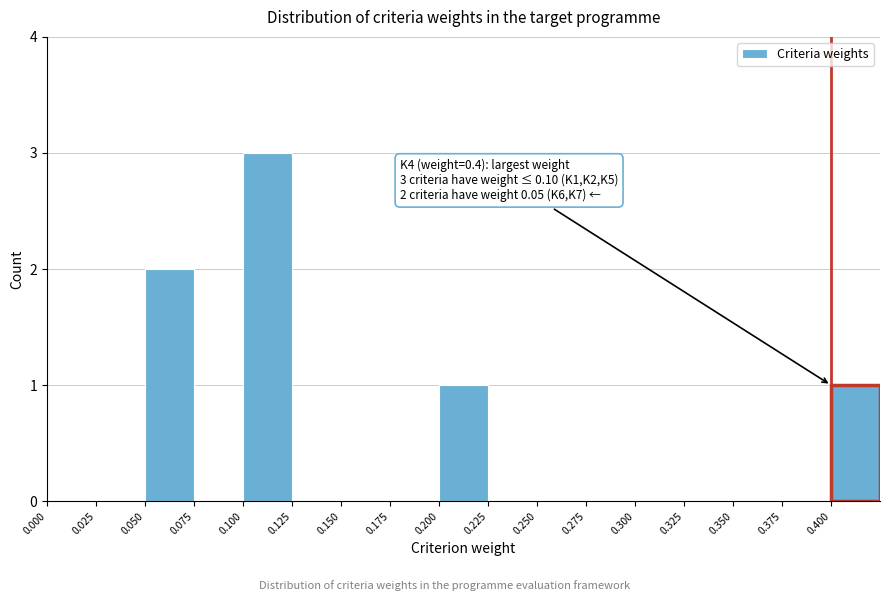

Over which range of the x-axis is the bar tallest?

0.100 to 0.125